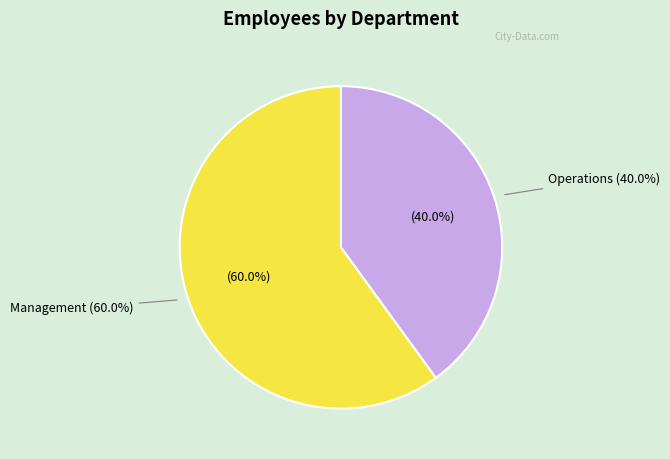

To the nearest percent, what percentage of the pie is Management?

60%